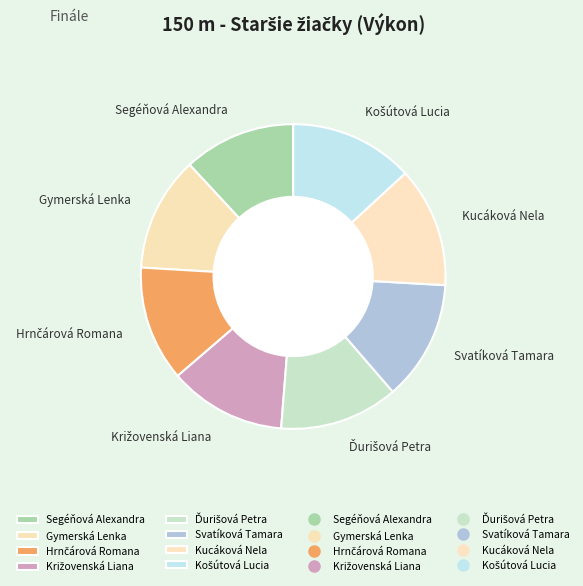

Is it true that Segéňová Alexandra is 12% of the pie?

True